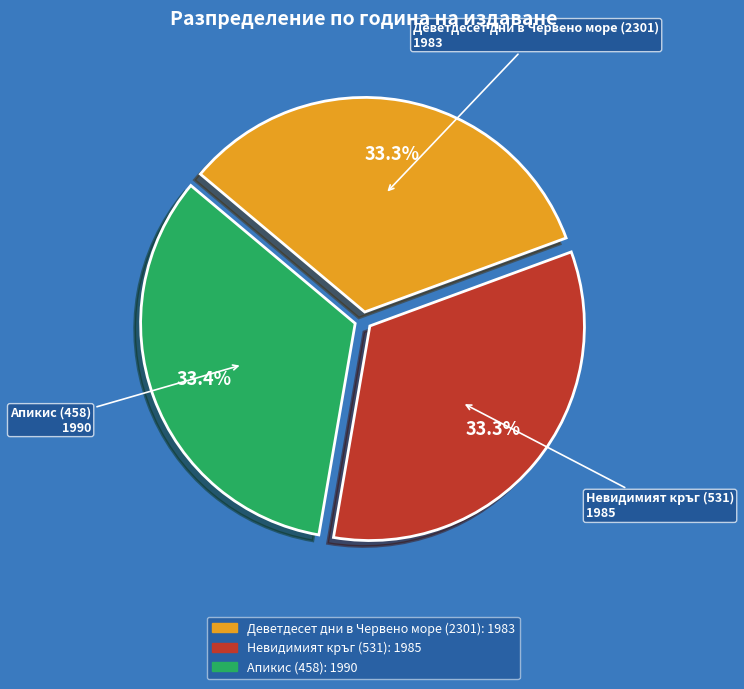

Approximately how many times larger is the value at Апикис (458) compared to Невидимият кръг (531)?

1.0